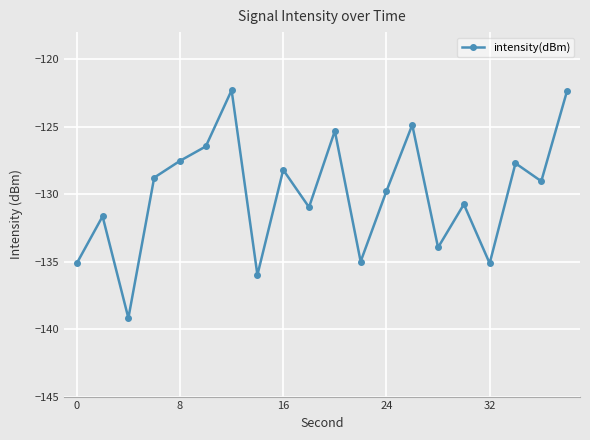

Is this an area chart (filled region under the line)?

No